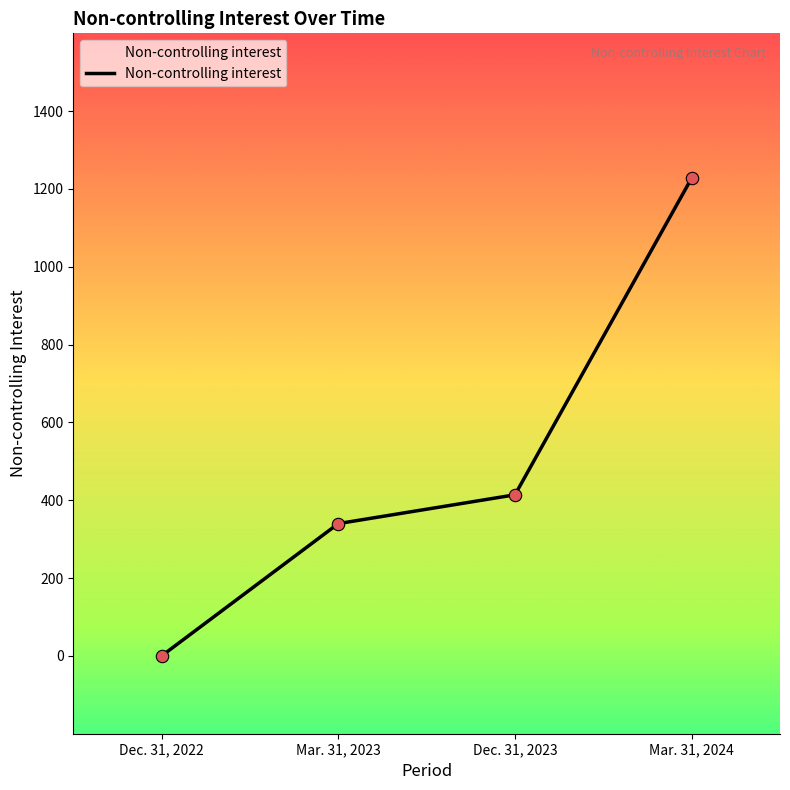

Which has a higher value, Mar. 31, 2024 or Dec. 31, 2022?

Mar. 31, 2024